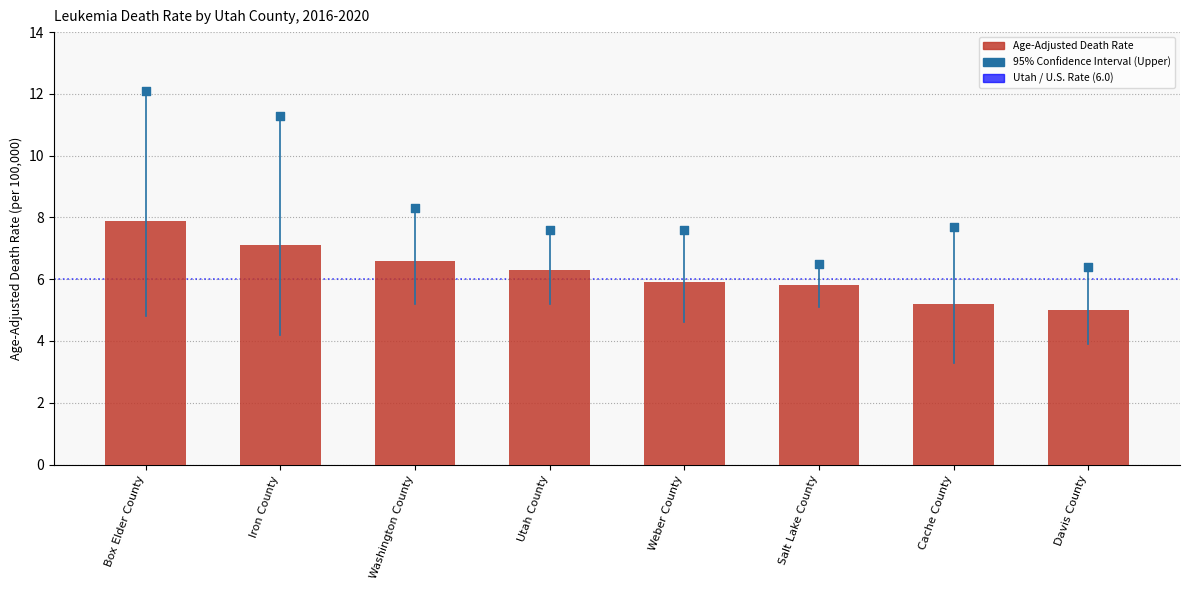

Is the value of Age-Adjusted Death Rate at Davis County greater than the value of Upper CI at Iron County?

No